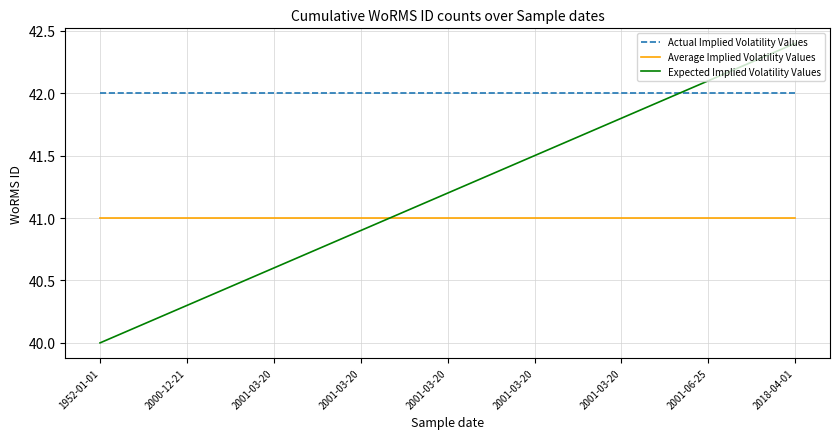

The value of Actual Implied Volatility Values at 2001-03-20 is 66.3. True or false?

False